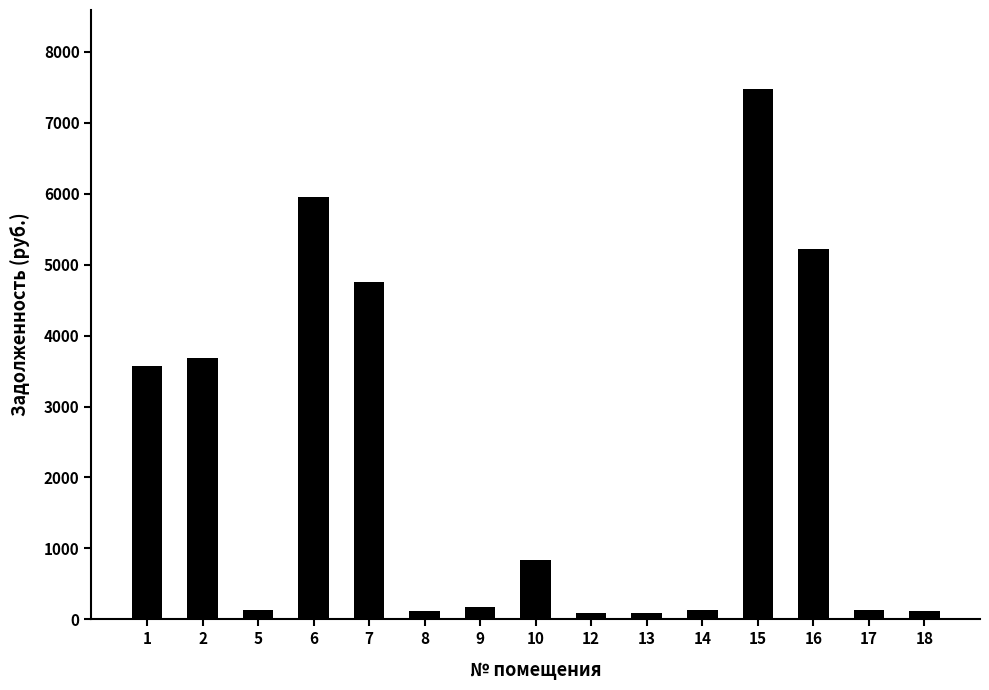

What value does the data have at 9?

169.9